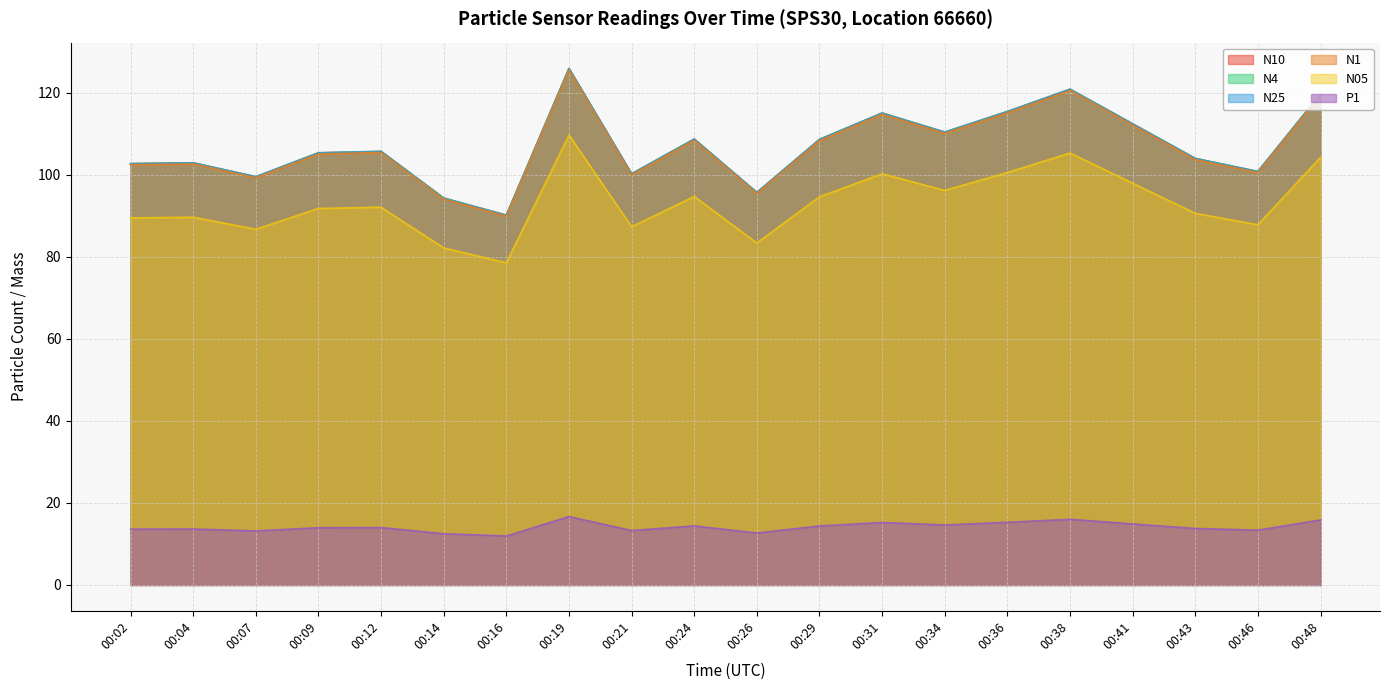

What is the average value of the P1 series?

14.2